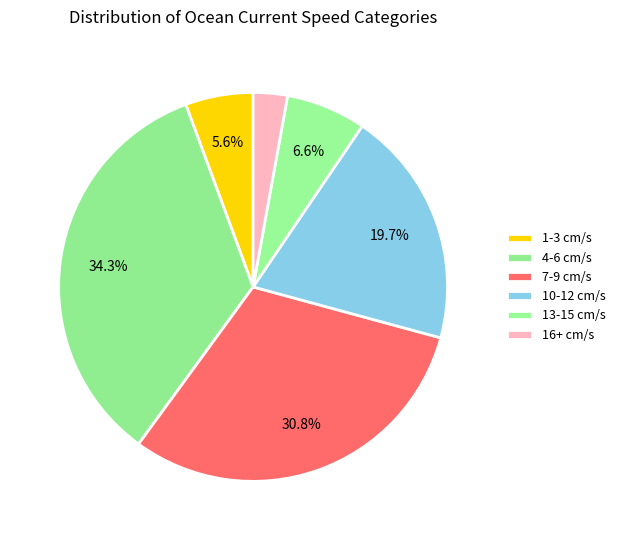

Count the number of slices in the pie.

6